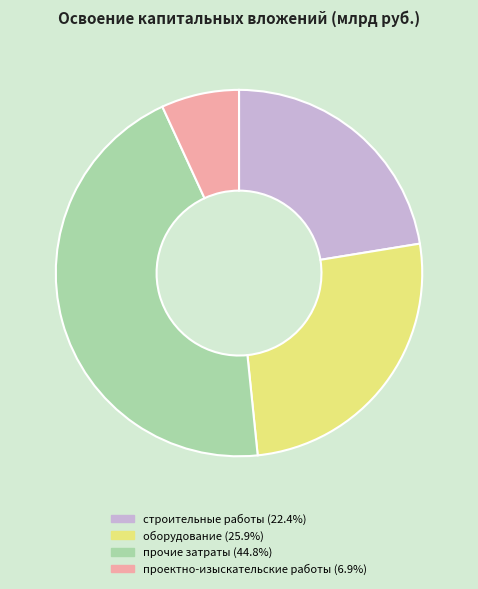

Does any single category account for the majority?

No